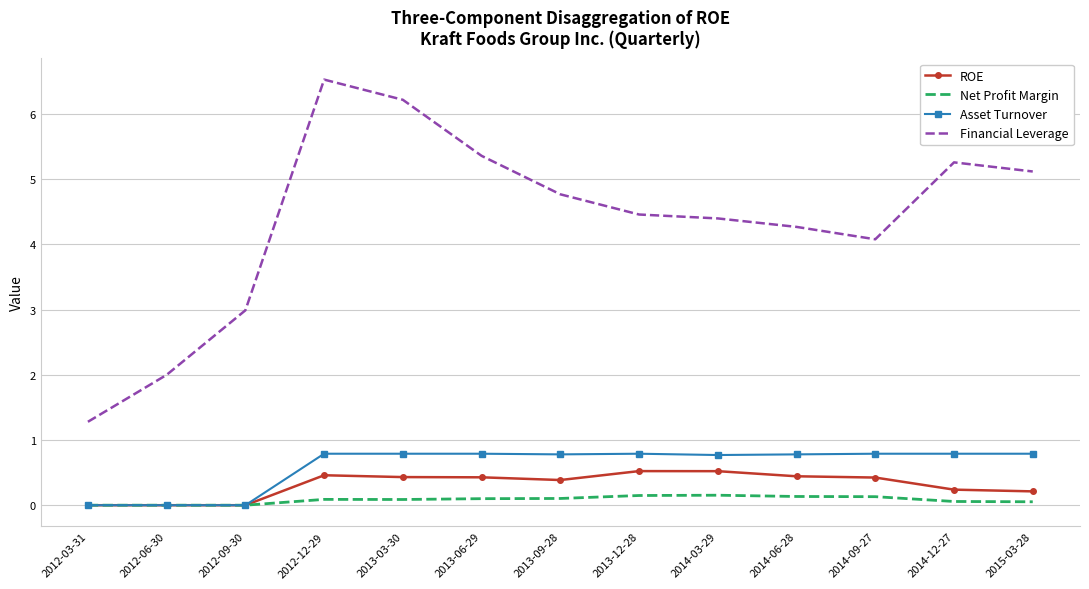

At which category is the sum across all series the highest?

2012-12-29